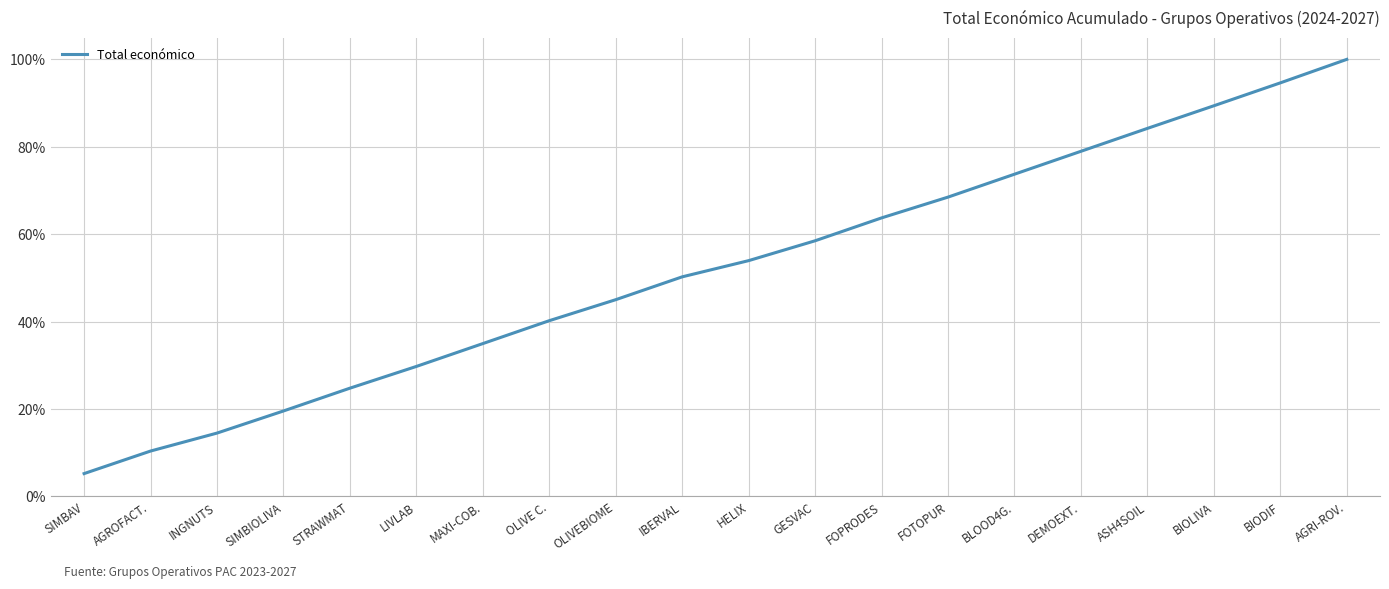

What is the sum of the values at SIMBAV and OLIVE C.?

0.5